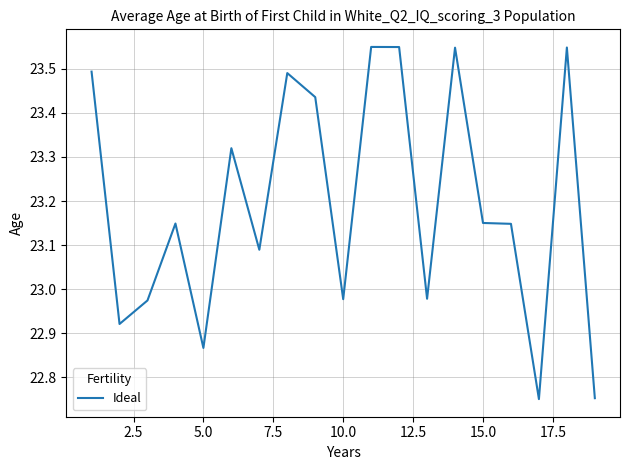

How many series are shown in this chart?

1